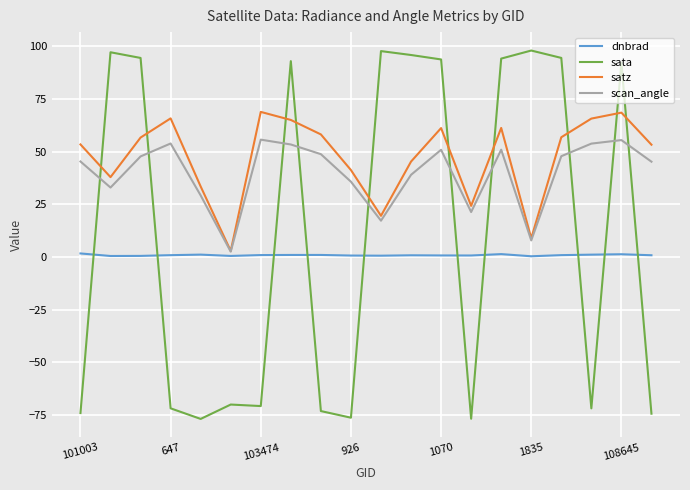

Is this an area chart (filled region under the line)?

No